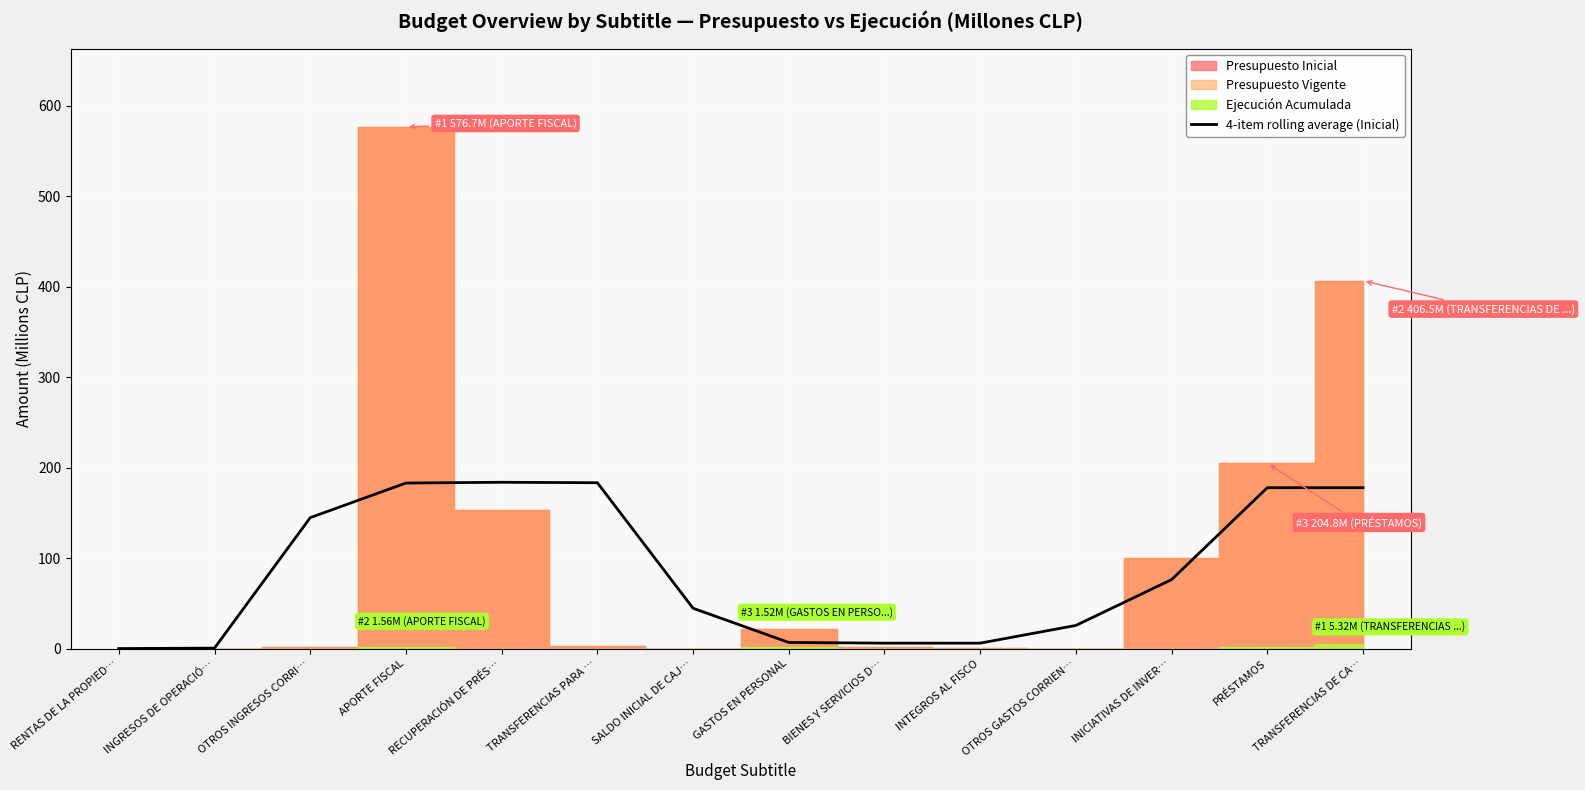

Which has a higher value, GASTOS EN PERSONAL or INICIATIVAS DE INVER…?

INICIATIVAS DE INVER…